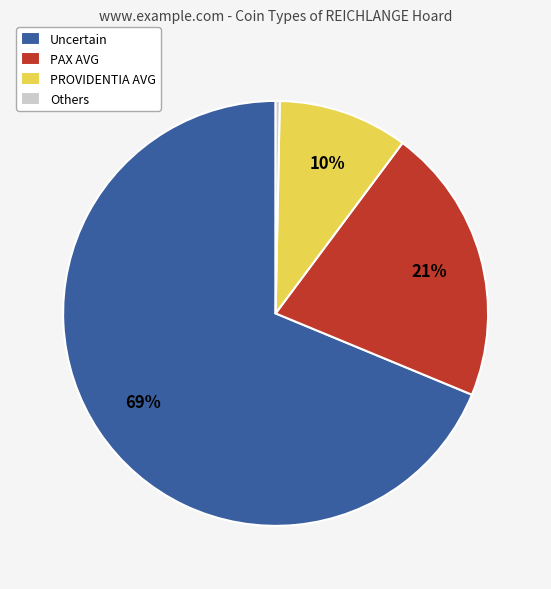

Is there any slice that represents more than half of the pie?

Yes